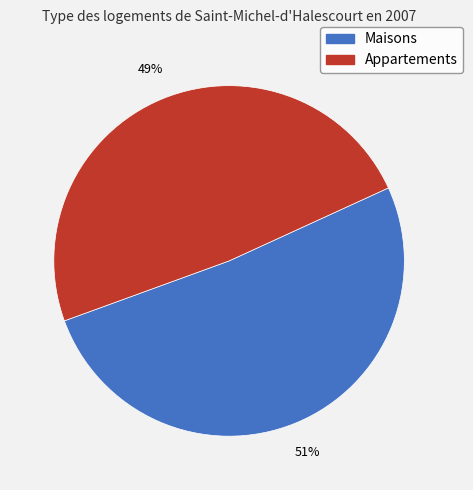

Is there a majority slice in this chart?

Yes